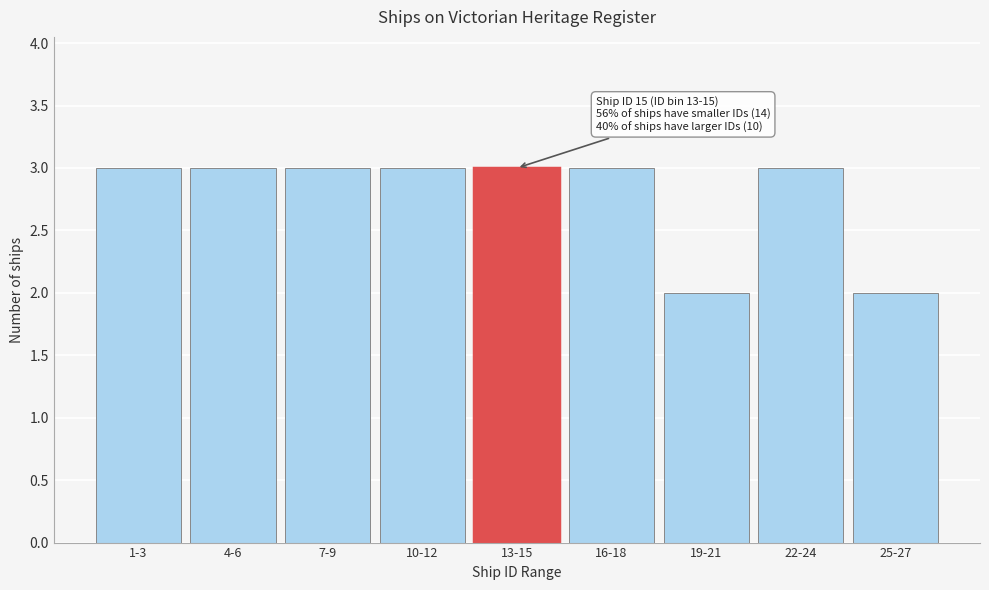

Reading left to right, list all the values displayed in this chart.

1-3=3	4-6=3	7-9=3	10-12=3	13-15=3	16-18=3	19-21=2	22-24=3	25-27=2